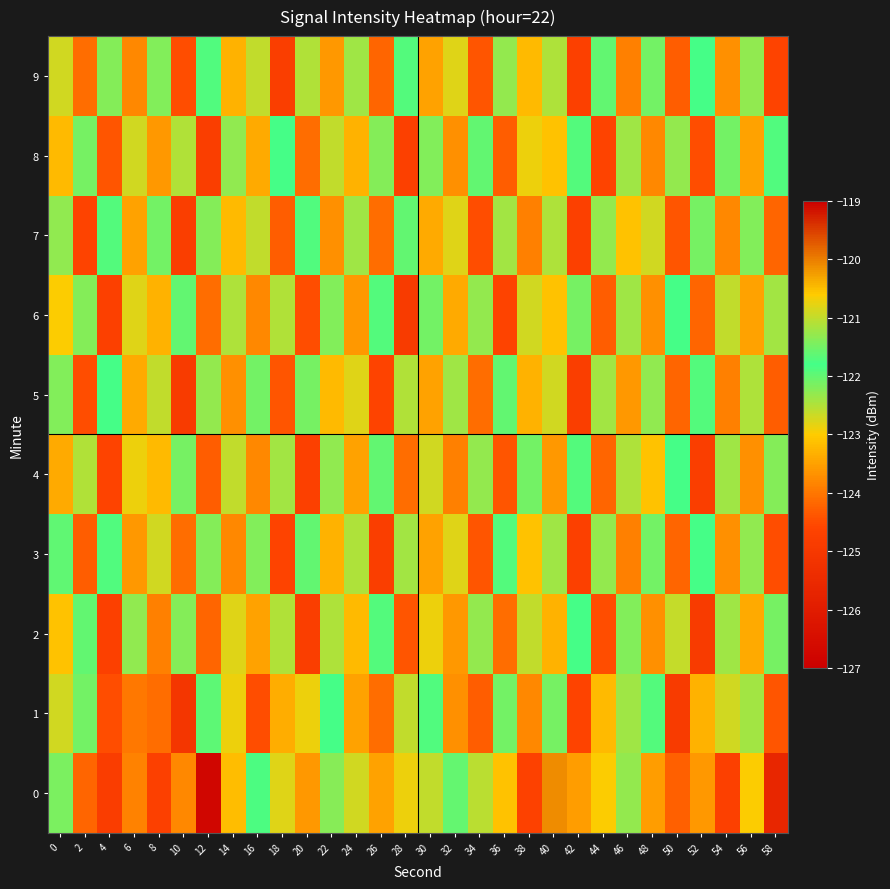

Reading left to right, extract all data points from this chart.

0: 0=-121.5	2=-124.2	4=-124.8	6=-123.9	8=-124.7	10=-123.8	12=-126.8	14=-123.2	16=-121.9	18=-122.8	20=-123.6	22=-122.2	24=-122.7	26=-123.5	28=-122.9	30=-122.6	32=-122.0	34=-121.1	36=-123.1	38=-124.7	40=-120.1	42=-123.6	44=-123.0	46=-121.3	48=-123.6	50=-124.3	52=-123.6	54=-124.7	56=-123.0	58=-125.6
1: 0=-122.7	2=-122.1	4=-124.5	6=-124.0	8=-124.1	10=-125.1	12=-121.6	14=-122.9	16=-124.5	18=-123.4	20=-122.9	22=-121.8	24=-123.5	26=-124.1	28=-122.6	30=-121.9	32=-123.7	34=-124.3	36=-122.1	38=-123.8	40=-121.5	42=-124.6	44=-123.2	46=-122.4	48=-121.7	50=-124.9	52=-123.3	54=-122.7	56=-121.2	58=-124.4
2: 0=-123.1	2=-121.6	4=-124.7	6=-122.3	8=-123.9	10=-121.4	12=-124.2	14=-122.8	16=-123.5	18=-121.1	20=-124.8	22=-122.5	24=-123.2	26=-121.7	28=-124.4	30=-122.9	32=-123.6	34=-121.3	36=-124.1	38=-122.6	40=-123.3	42=-121.8	44=-124.5	46=-122.2	48=-123.7	50=-121.0	52=-124.9	54=-122.4	56=-123.4	58=-121.5
3: 0=-122.0	2=-124.3	4=-121.9	6=-123.6	8=-122.7	10=-124.1	12=-121.4	14=-123.8	16=-122.2	18=-124.6	20=-121.6	22=-123.3	24=-122.5	26=-124.8	28=-121.2	30=-123.5	32=-122.8	34=-124.4	36=-121.7	38=-123.1	40=-122.4	42=-124.7	44=-121.3	46=-123.9	48=-122.1	50=-124.2	52=-121.8	54=-123.7	56=-122.3	58=-124.5
4: 0=-123.4	2=-121.1	4=-124.6	6=-122.9	8=-123.2	10=-121.5	12=-124.3	14=-122.6	16=-123.8	18=-121.2	20=-124.7	22=-122.3	24=-123.5	26=-121.6	28=-124.1	30=-122.7	32=-123.9	34=-121.3	36=-124.4	38=-122.1	40=-123.6	42=-121.7	44=-124.2	46=-122.5	48=-123.1	50=-121.8	52=-124.8	54=-122.4	56=-123.7	58=-121.4
5: 0=-122.2	2=-124.5	4=-121.8	6=-123.4	8=-122.6	10=-124.9	12=-121.3	14=-123.7	16=-122.1	18=-124.4	20=-121.5	22=-123.2	24=-122.8	26=-124.6	28=-121.1	30=-123.5	32=-122.4	34=-124.1	36=-121.6	38=-123.3	40=-122.7	42=-124.8	44=-121.2	46=-123.6	48=-122.3	50=-124.2	52=-121.7	54=-123.9	56=-122.5	58=-124.3
6: 0=-123.0	2=-121.4	4=-124.7	6=-122.8	8=-123.3	10=-121.6	12=-124.1	14=-122.5	16=-123.8	18=-121.1	20=-124.5	22=-122.2	24=-123.6	26=-121.7	28=-124.9	30=-122.1	32=-123.4	34=-121.3	36=-124.6	38=-122.7	40=-123.1	42=-121.5	44=-124.3	46=-122.4	48=-123.7	50=-121.8	52=-124.2	54=-122.6	56=-123.5	58=-121.2
7: 0=-122.3	2=-124.6	4=-121.7	6=-123.5	8=-122.1	10=-124.8	12=-121.4	14=-123.2	16=-122.6	18=-124.3	20=-121.9	22=-123.7	24=-122.4	26=-124.1	28=-121.6	30=-123.4	32=-122.8	34=-124.5	36=-121.2	38=-123.9	40=-122.5	42=-124.7	44=-121.3	46=-123.1	48=-122.7	50=-124.4	52=-121.5	54=-123.8	56=-122.2	58=-124.2
8: 0=-123.2	2=-121.5	4=-124.4	6=-122.7	8=-123.6	10=-121.1	12=-124.8	14=-122.3	16=-123.4	18=-121.8	20=-124.1	22=-122.6	24=-123.3	26=-121.4	28=-124.7	30=-122.2	32=-123.7	34=-121.6	36=-124.3	38=-122.9	40=-123.1	42=-121.7	44=-124.6	46=-122.4	48=-123.8	50=-121.3	52=-124.5	54=-122.1	56=-123.5	58=-121.9
9: 0=-122.7	2=-124.1	4=-121.4	6=-123.8	8=-122.2	10=-124.5	12=-121.9	14=-123.3	16=-122.6	18=-124.8	20=-121.1	22=-123.6	24=-122.4	26=-124.2	28=-121.7	30=-123.5	32=-122.8	34=-124.4	36=-121.3	38=-123.2	40=-122.5	42=-124.7	44=-121.6	46=-123.9	48=-122.1	50=-124.3	52=-121.8	54=-123.7	56=-122.3	58=-124.6